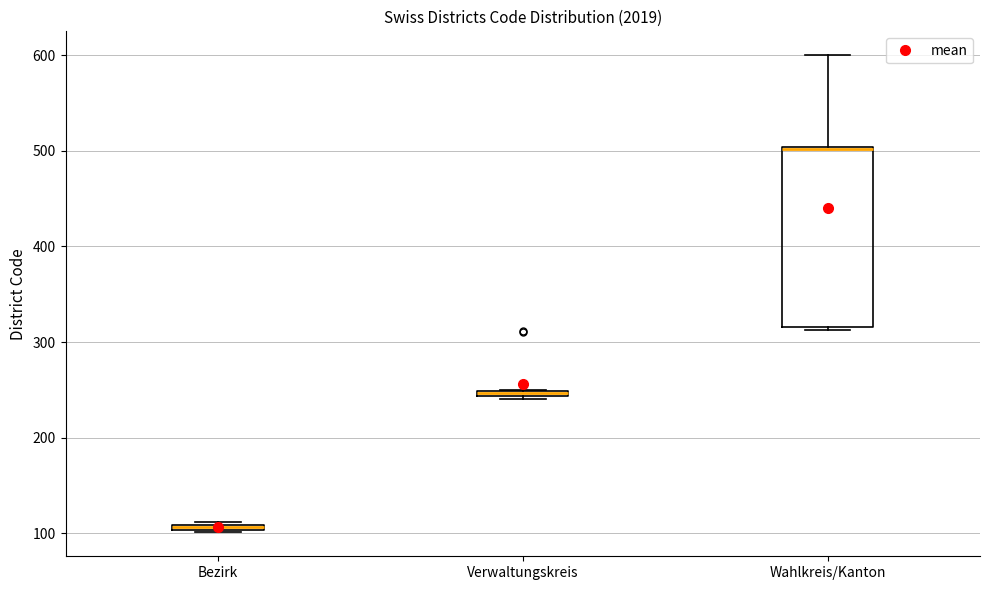

Which box is the tallest, from its lower edge to its upper edge?

Wahlkreis/Kanton